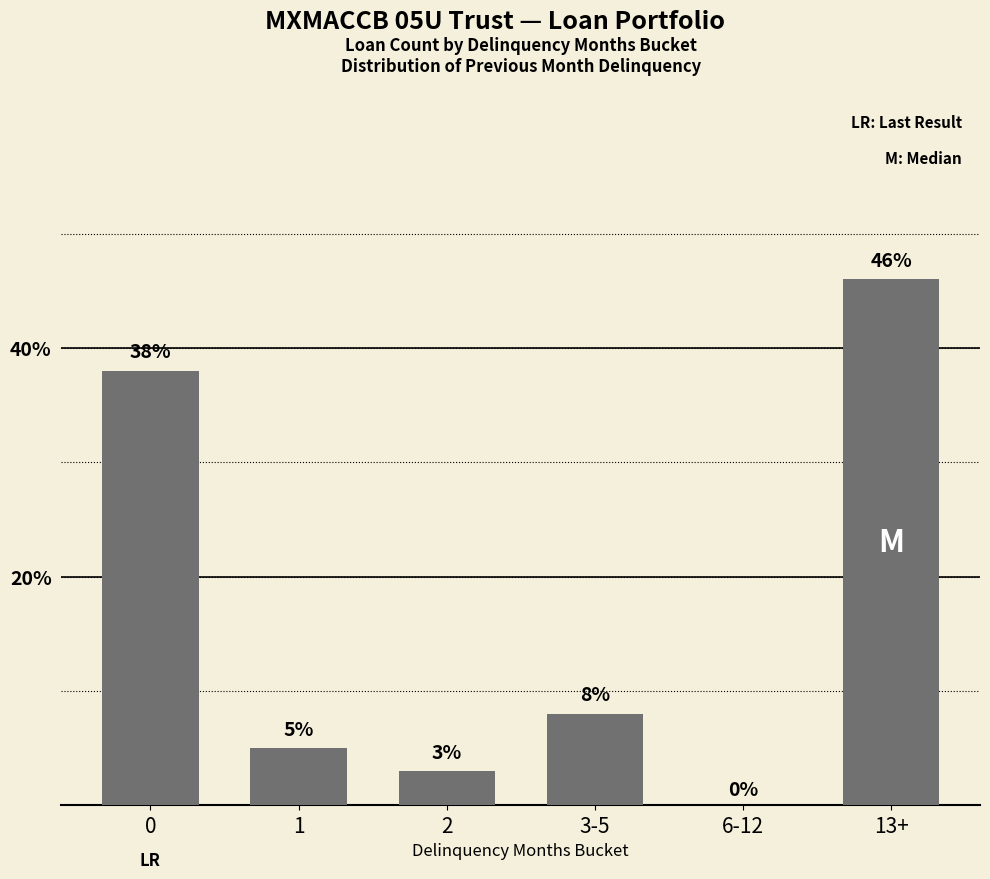

What is the sum of all values?

100